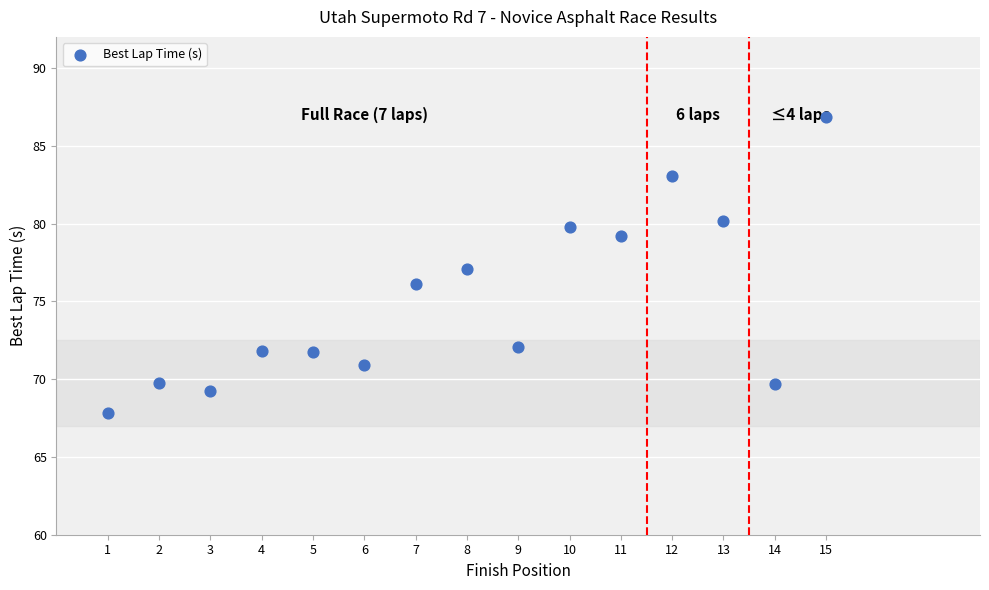

What is the range of X values (max minus min)?

14.0